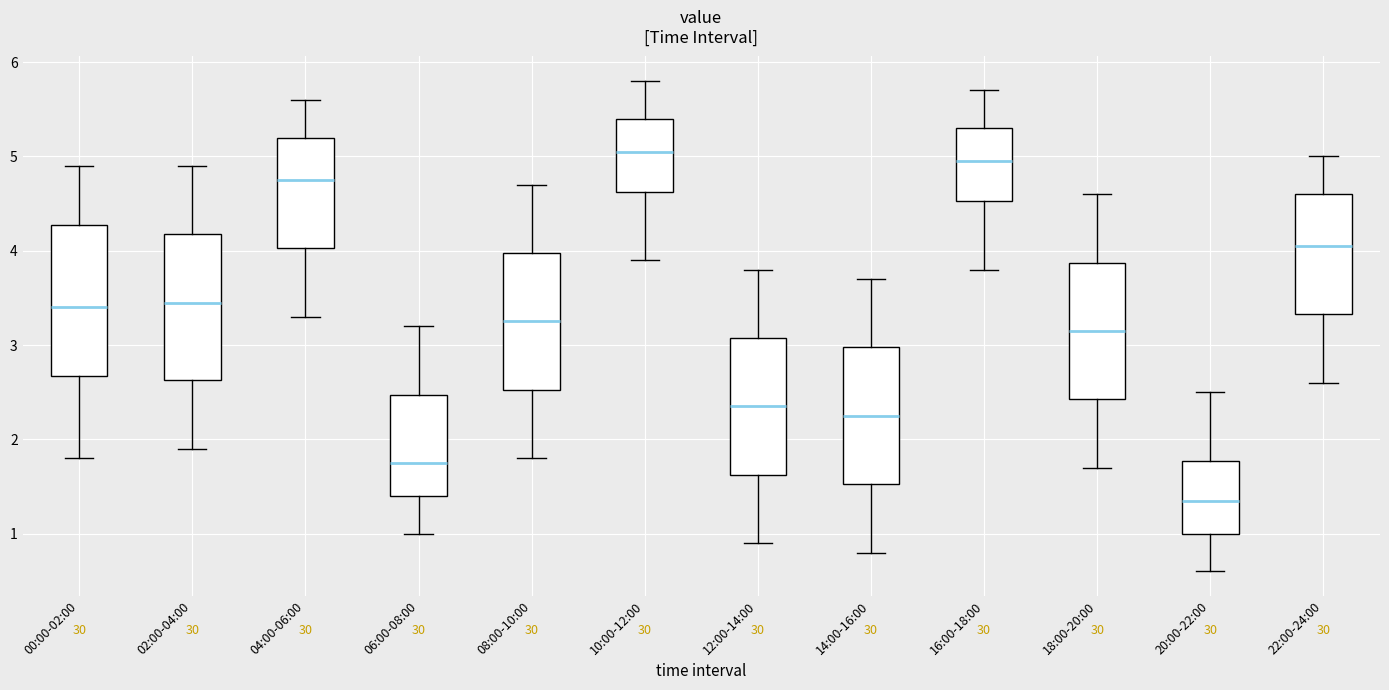

Reading left to right, read every box against the y-axis: the position of its median line, the range the box covers, and the ends of its whiskers. The values are not printed on the chart, so give them approximately, as read against the axis.

00:00-02:00: median 3.4, box 2.7 to 4.3, whiskers 1.8 to 4.9
02:00-04:00: median 3.5, box 2.6 to 4.2, whiskers 1.9 to 4.9
04:00-06:00: median 4.8, box 4.0 to 5.2, whiskers 3.3 to 5.6
06:00-08:00: median 1.8, box 1.4 to 2.5, whiskers 1.0 to 3.2
08:00-10:00: median 3.3, box 2.5 to 4.0, whiskers 1.8 to 4.7
10:00-12:00: median 5.1, box 4.6 to 5.4, whiskers 3.9 to 5.8
12:00-14:00: median 2.4, box 1.6 to 3.1, whiskers 0.9 to 3.8
14:00-16:00: median 2.3, box 1.5 to 3.0, whiskers 0.8 to 3.7
16:00-18:00: median 5.0, box 4.5 to 5.3, whiskers 3.8 to 5.7
18:00-20:00: median 3.2, box 2.4 to 3.9, whiskers 1.7 to 4.6
20:00-22:00: median 1.4, box 1.0 to 1.8, whiskers 0.6 to 2.5
22:00-24:00: median 4.1, box 3.3 to 4.6, whiskers 2.6 to 5.0